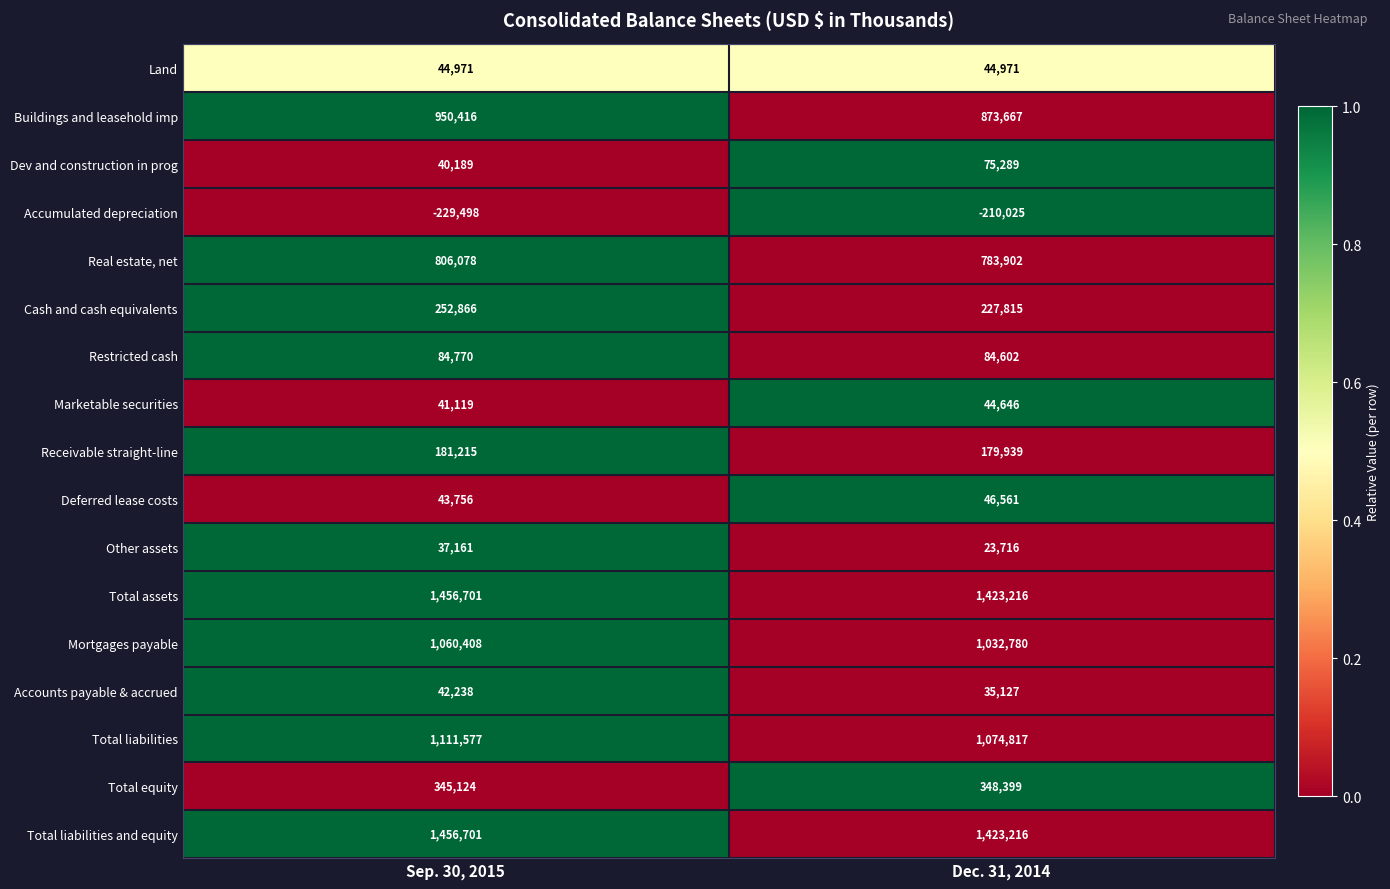

True or false: Restricted cash has a value of 84602 at Dec. 31, 2014.

True